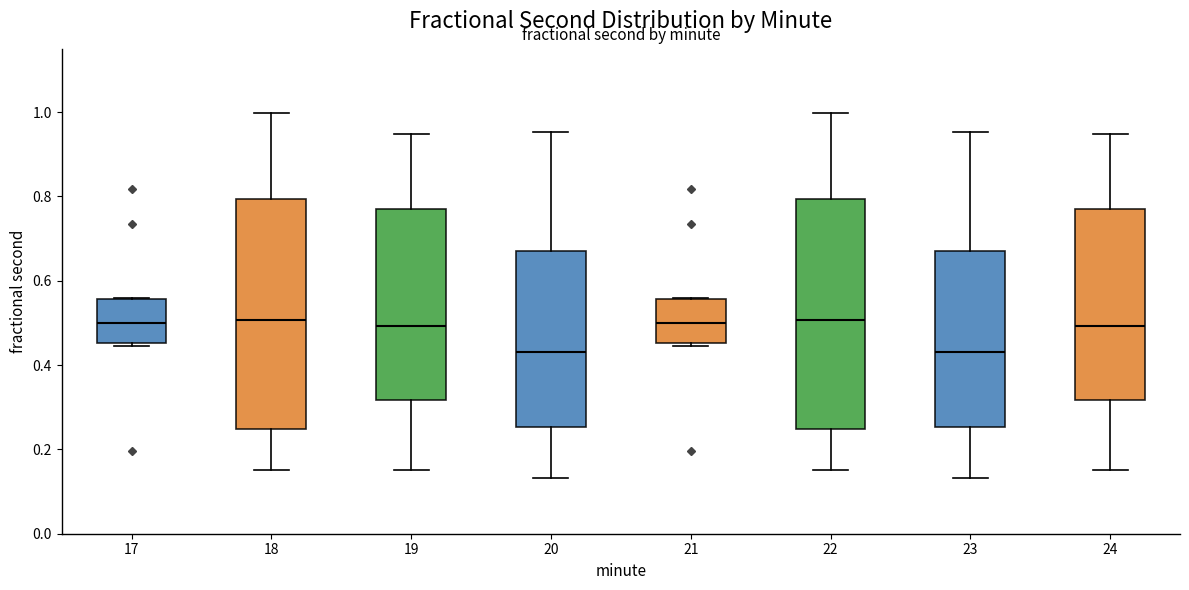

Reading left to right, read every box against the y-axis: the position of its median line, the range the box covers, and the ends of its whiskers. The values are not printed on the chart, so give them approximately, as read against the axis.

17: median 0.50, box 0.46 to 0.56, whiskers 0.44 to 0.56
18: median 0.50, box 0.24 to 0.80, whiskers 0.16 to 1.00
19: median 0.50, box 0.32 to 0.78, whiskers 0.16 to 0.94
20: median 0.44, box 0.26 to 0.68, whiskers 0.14 to 0.96
21: median 0.50, box 0.46 to 0.56, whiskers 0.44 to 0.56
22: median 0.50, box 0.24 to 0.80, whiskers 0.16 to 1.00
23: median 0.44, box 0.26 to 0.68, whiskers 0.14 to 0.96
24: median 0.50, box 0.32 to 0.78, whiskers 0.16 to 0.94